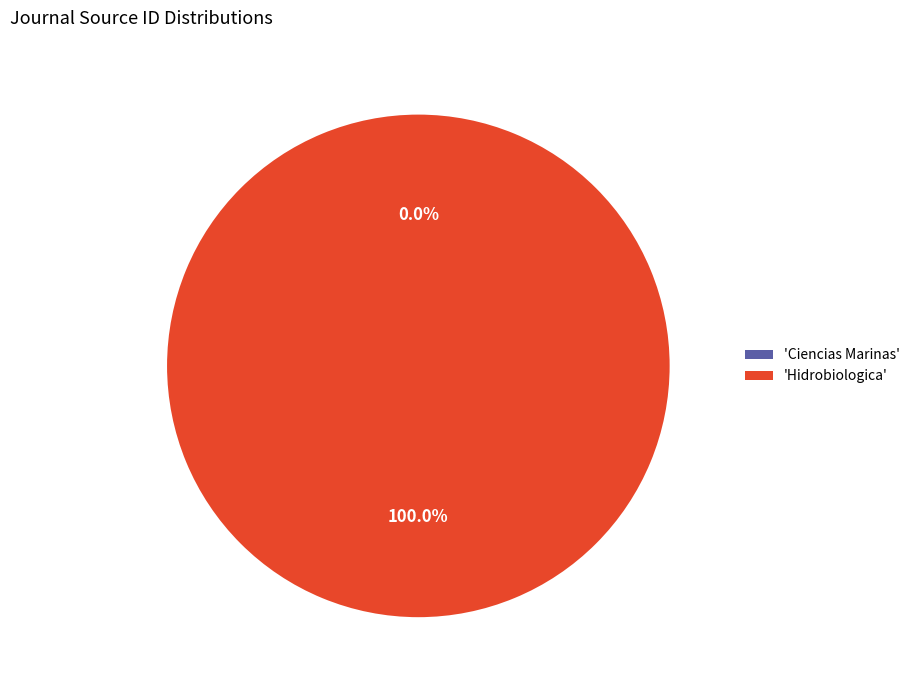

Does 'Hidrobiologica' account for over 50% of the chart?

Yes